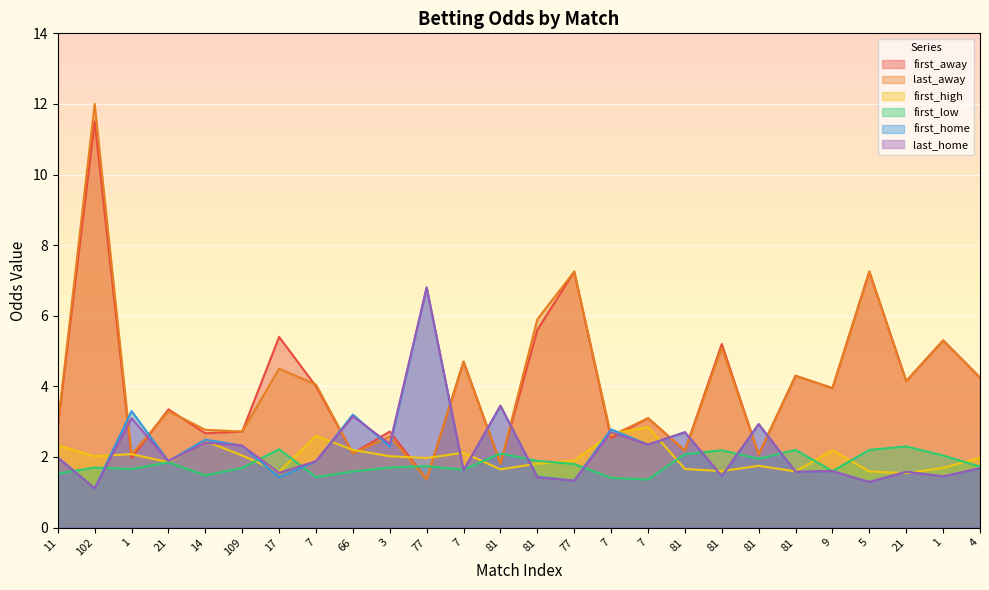

Is the value of last_home at 77 greater than the value of first_away at 7?

Yes